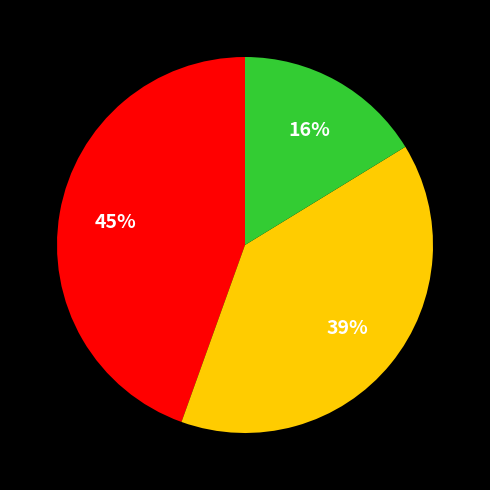

To the nearest percent, what is the average slice percentage?

33%